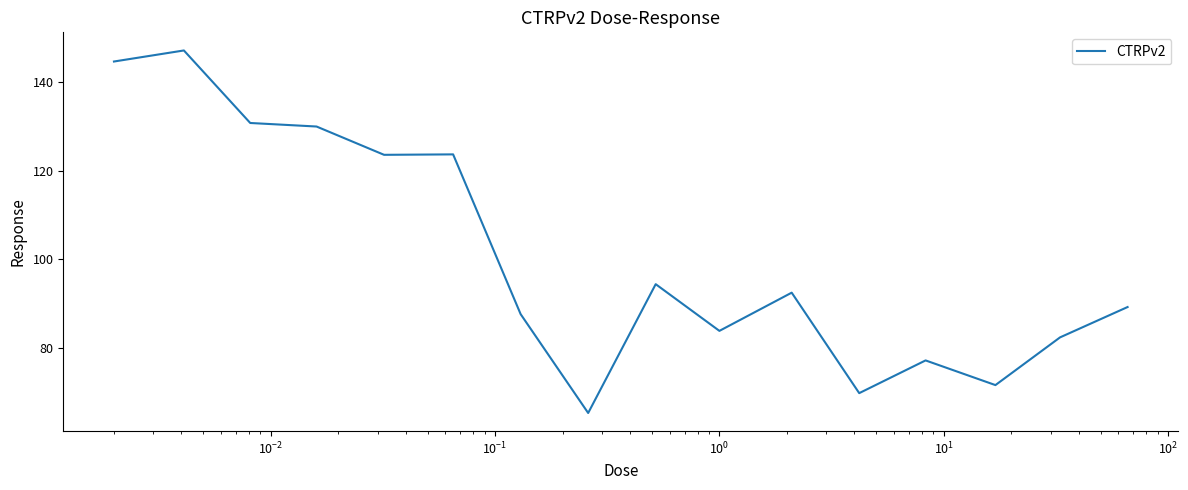

What is the difference between the maximum and minimum values?

82.0